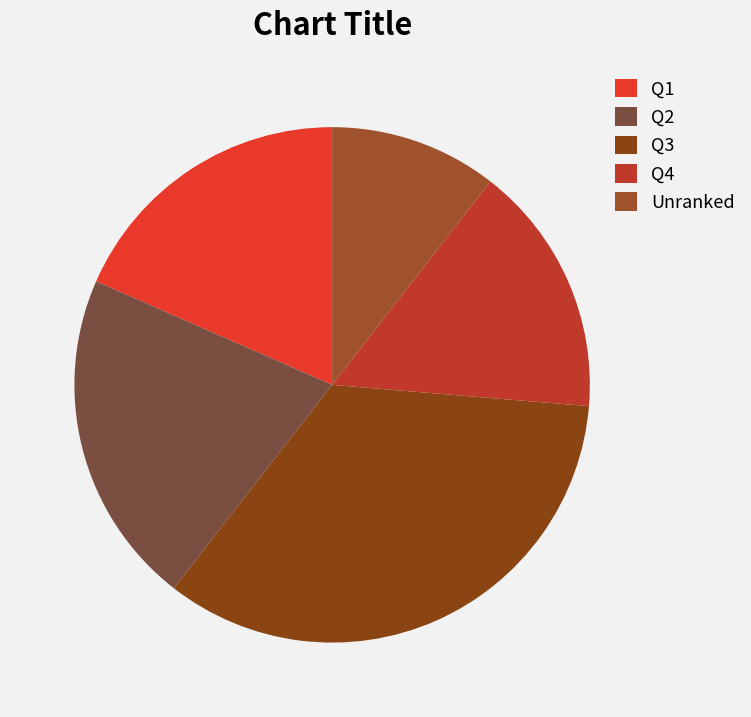

How many slices are in this pie chart?

5